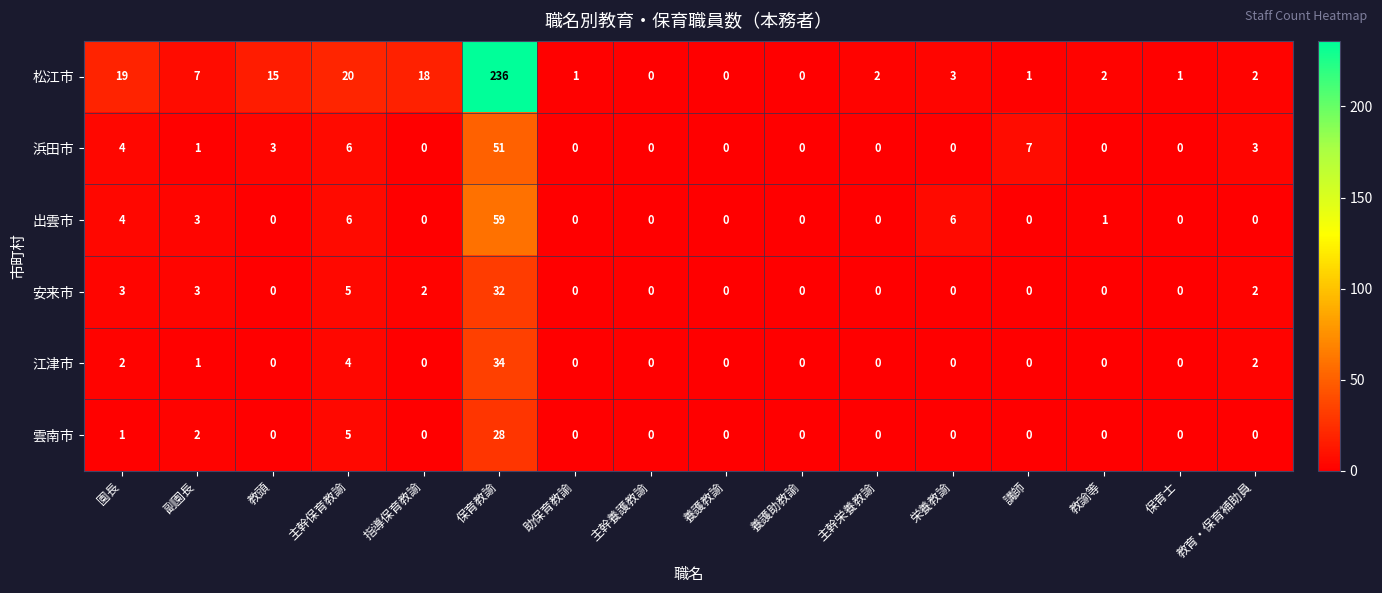

Is it true that 江津市 equals 0 at 副園長?

False